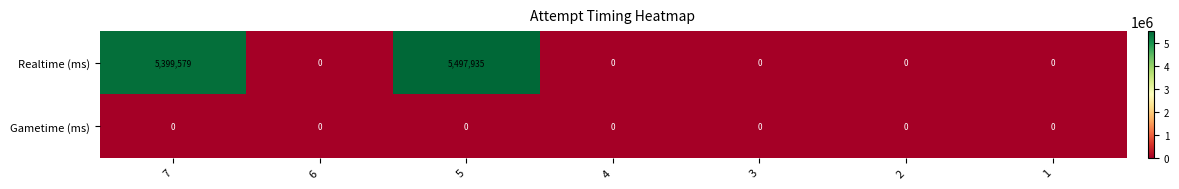

Which series has the largest range (max minus min)?

Realtime (ms)